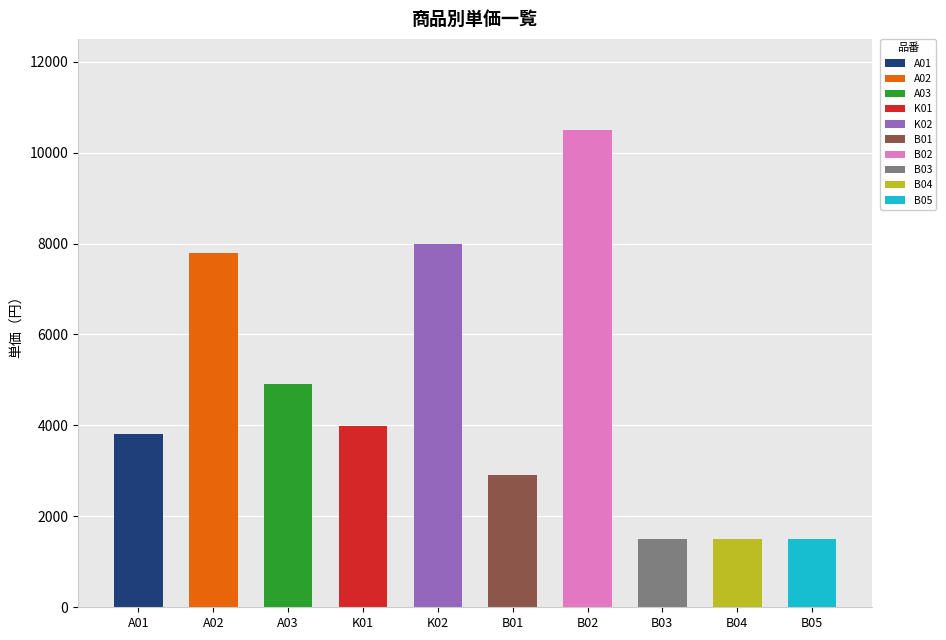

Reading left to right, transcribe all the data shown in this chart.

A01=3800	A02=7800	A03=4900	K01=3980	K02=8000	B01=2900	B02=10500	B03=1500	B04=1500	B05=1500